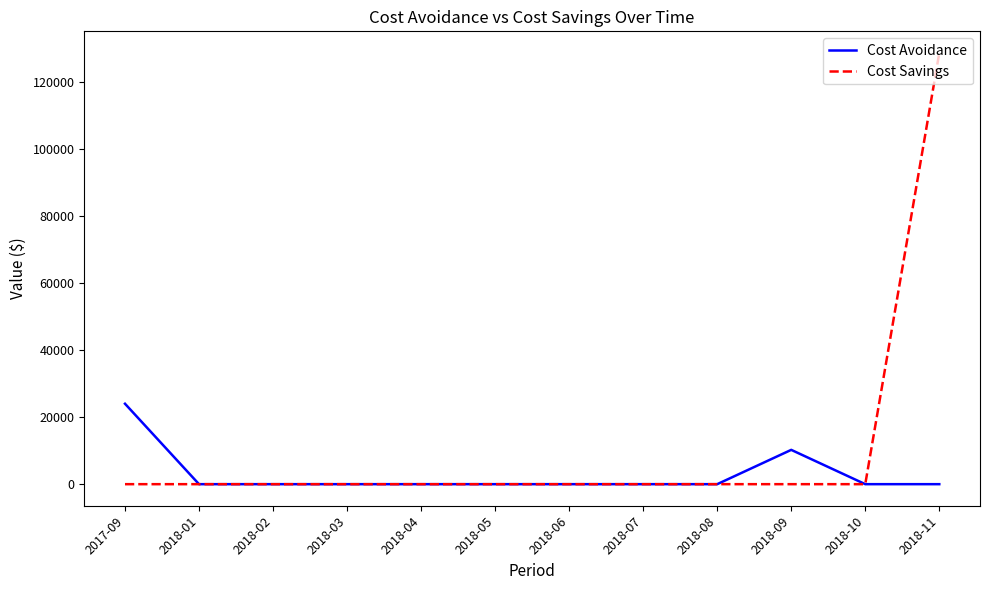

At 2018-11, list the series in order from smallest to largest.

Cost Avoidance, Cost Savings